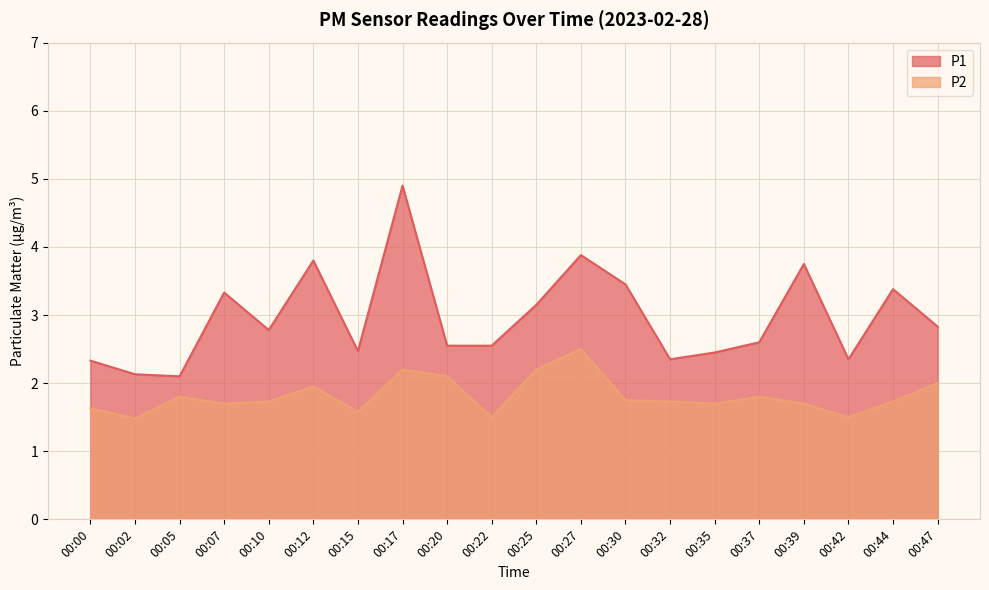

Rank the series by their average value, from highest to lowest.

P1, P2